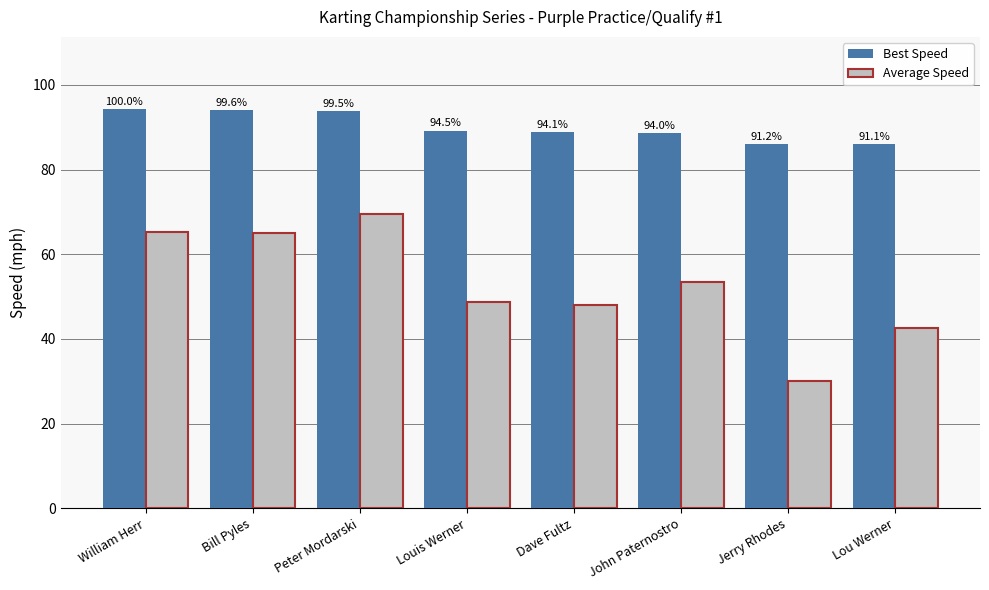

What is the approximate value of Average Speed at Louis Werner?

48.6